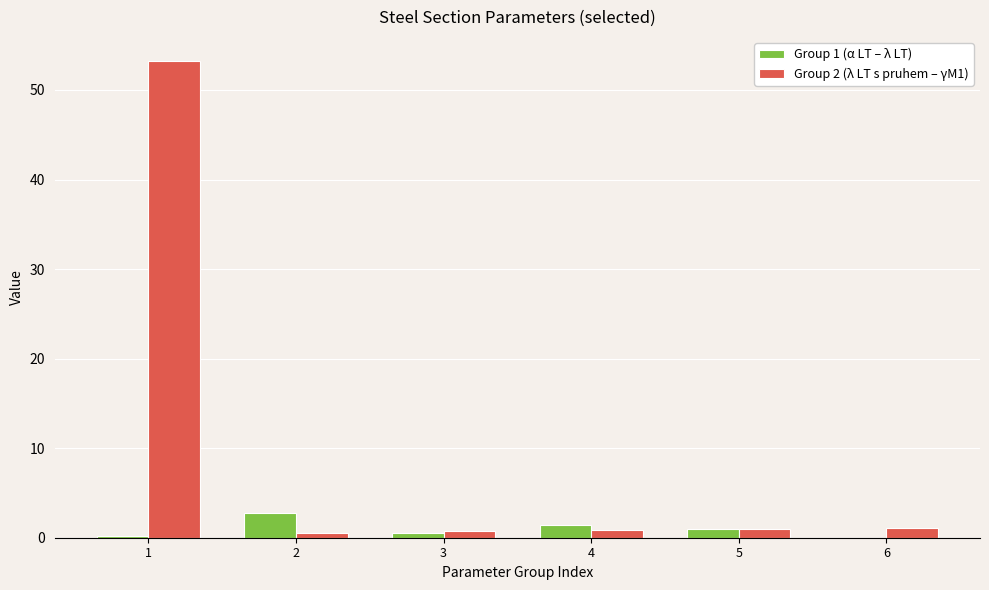

At which category is the sum across all series the highest?

1